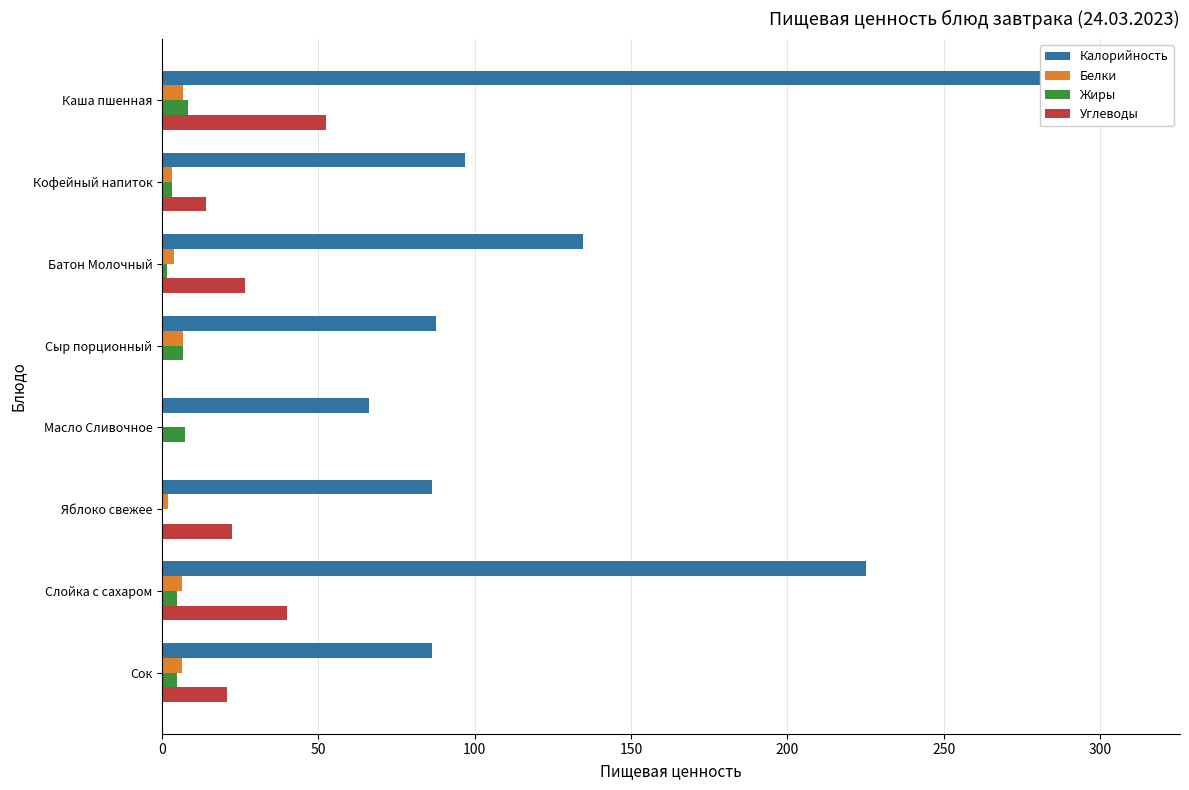

Which series has the largest total across all categories?

Калорийность